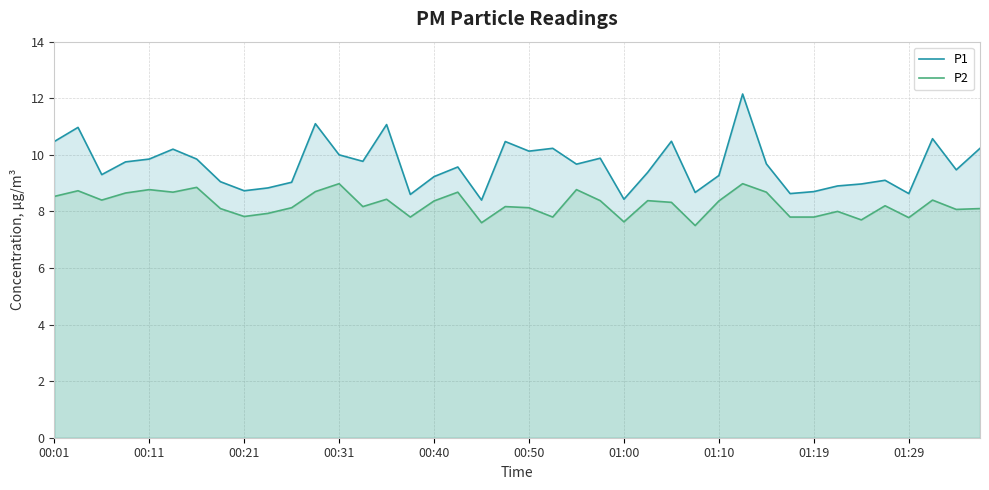

Rank the series by their maximum value, from lowest to highest.

P2, P1